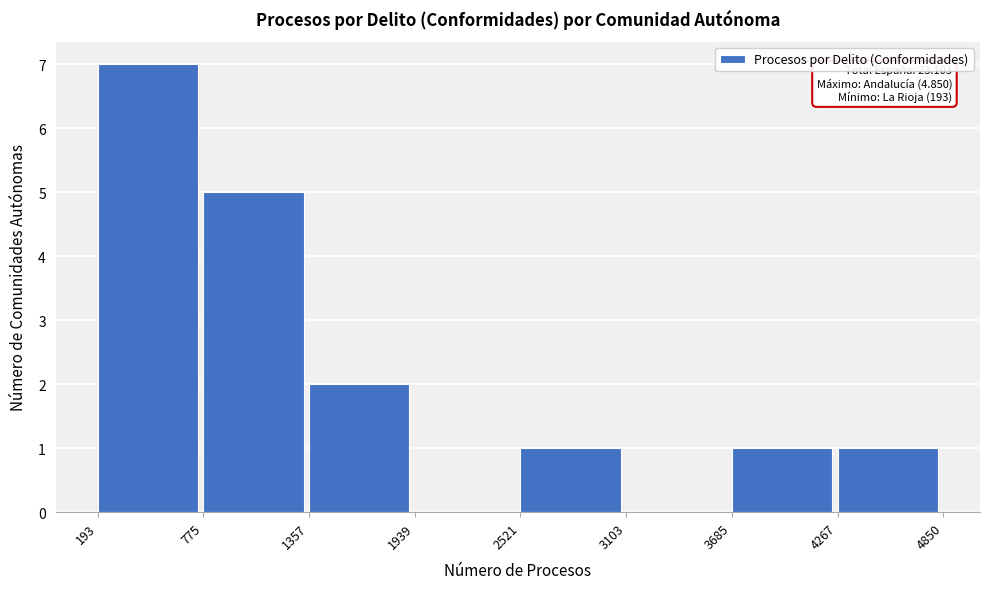

Over which range of the x-axis is the bar tallest?

193 to 775